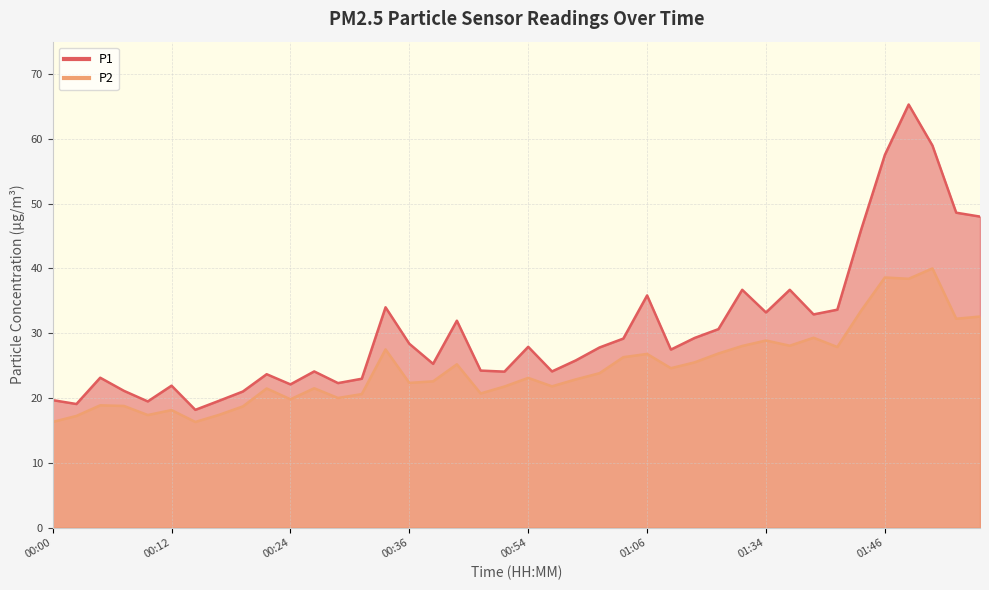

What is the difference between the highest and lowest values at 00:59?

2.9